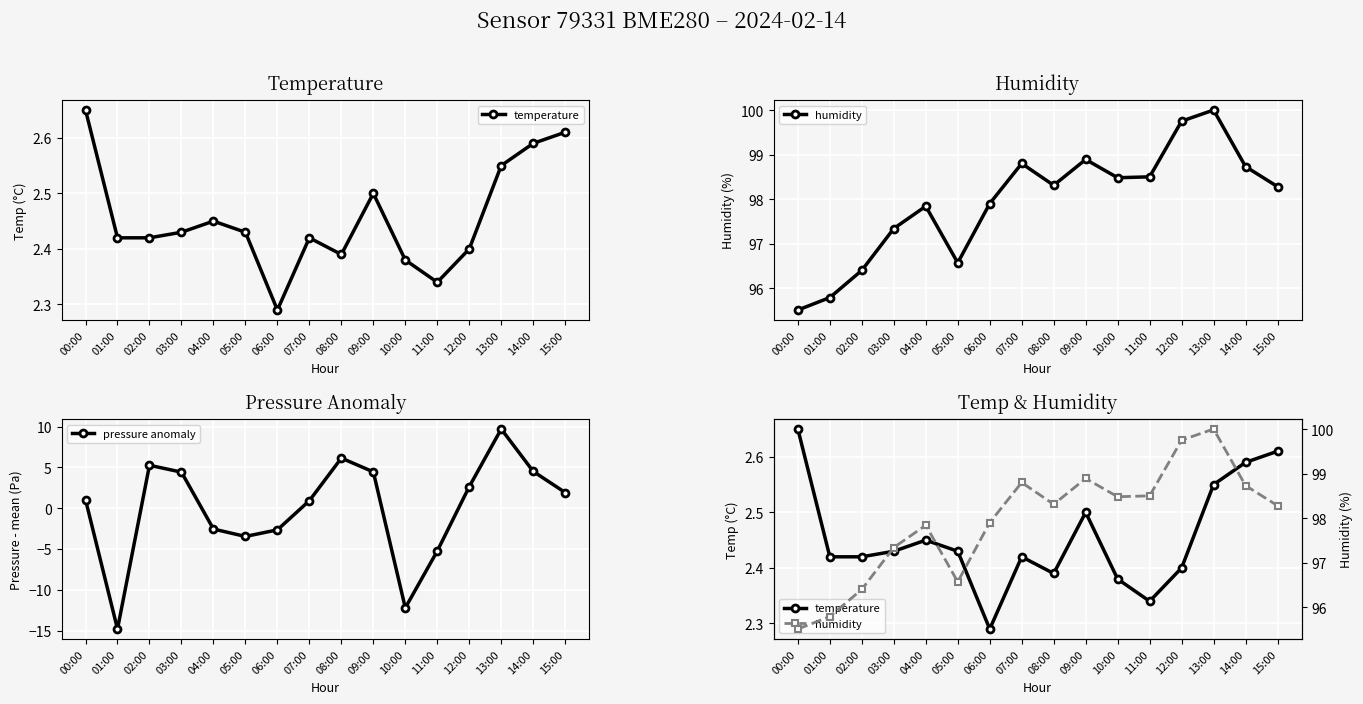

List the series in order of their peak value, highest first.

humidity, pressure anomaly, temperature